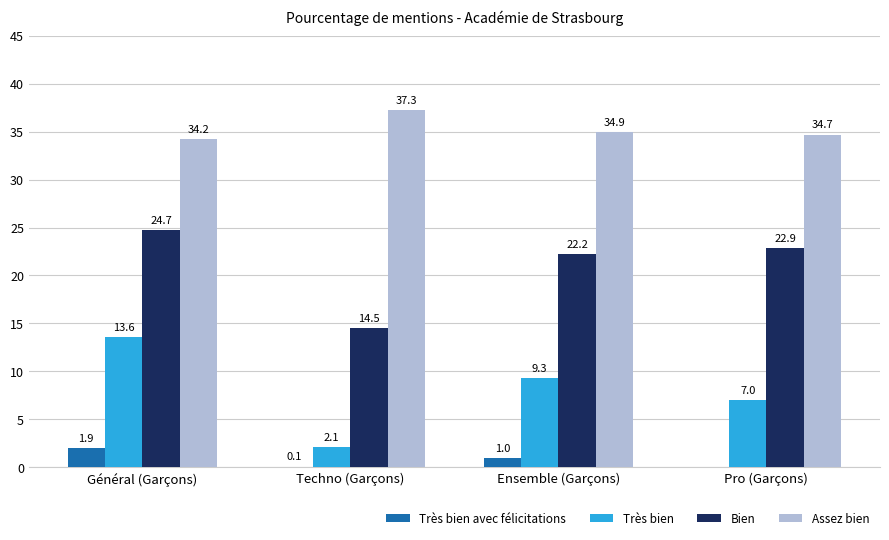

How many groups of bars are there?

4